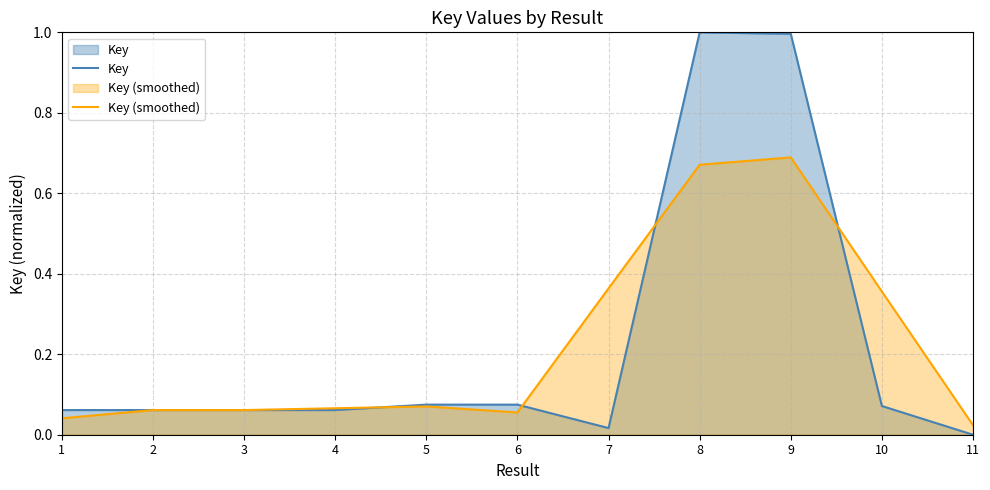

Does the chart display data point markers on the line(s)?

No